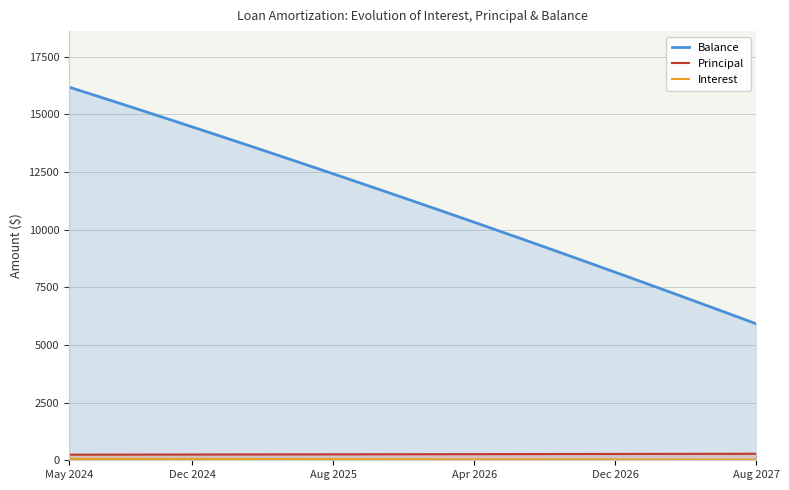

Is the value of Balance at 17 greater than the value of Interest at 34?

Yes